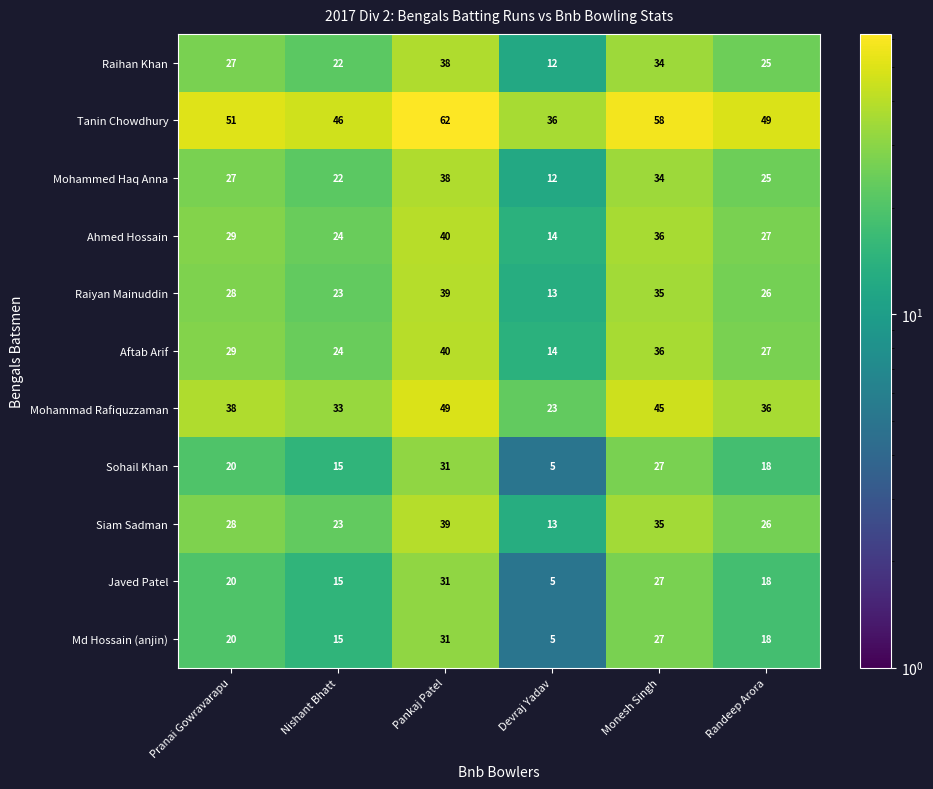

What is the maximum value shown in the chart?

62